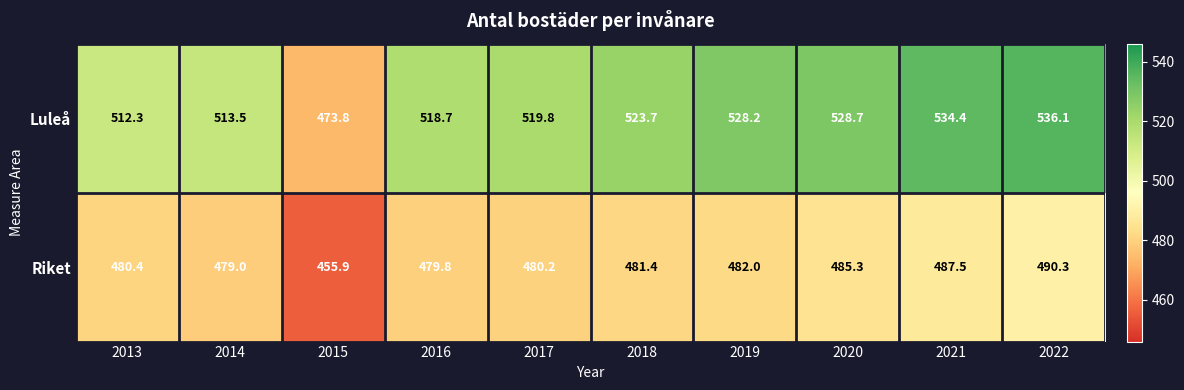

What is the sum of the Luleå values at 2020 and 2019?

1056.9